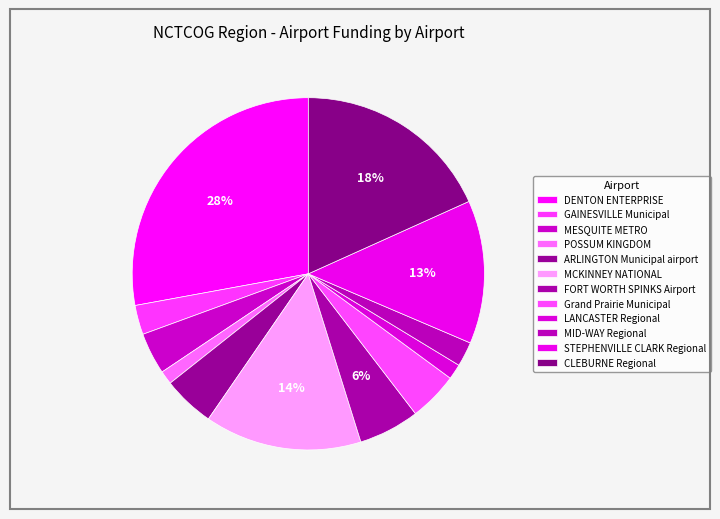

How many slices are in this pie chart?

12